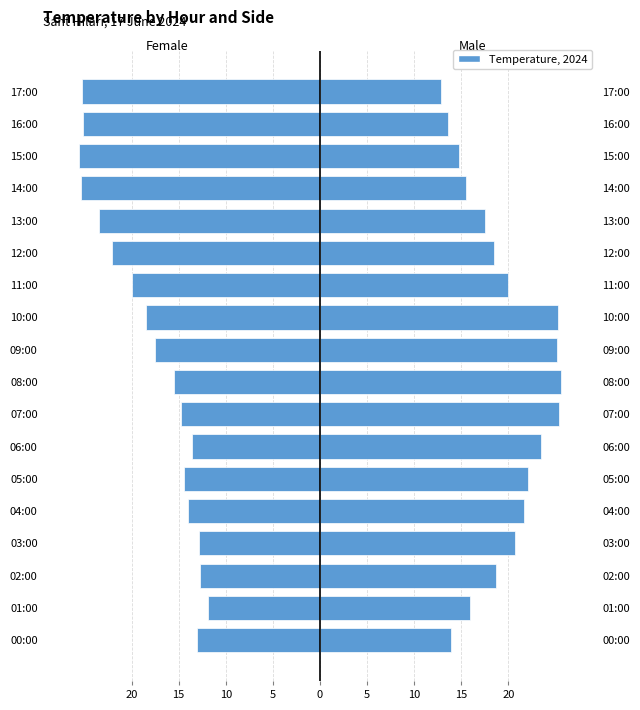

What is the average value of the Male series?

19.5